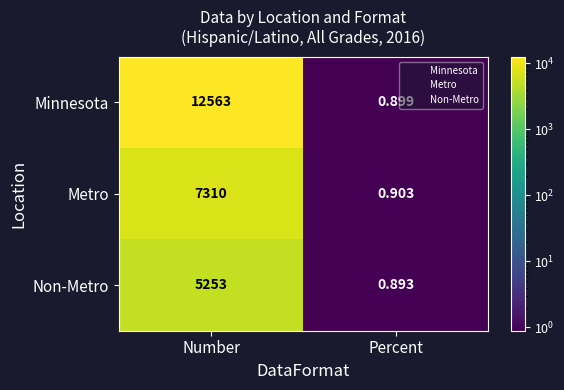

Which series changed the most between Number and Percent?

Minnesota